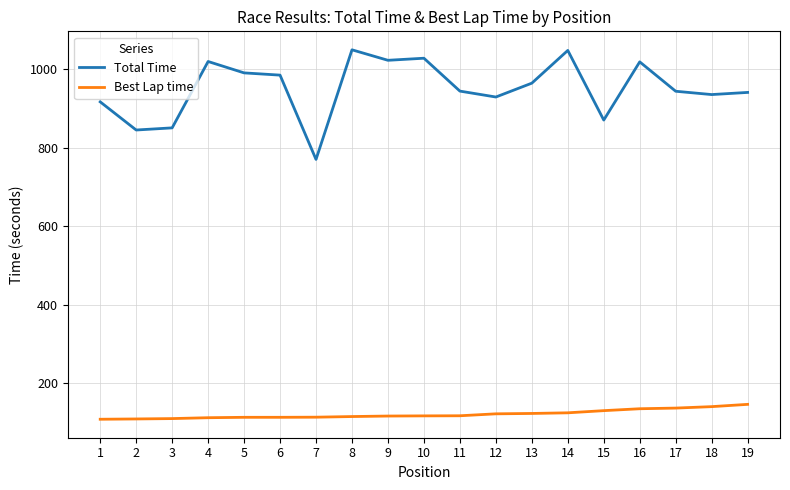

What are all the series names shown in the legend?

Total Time, Best Lap time